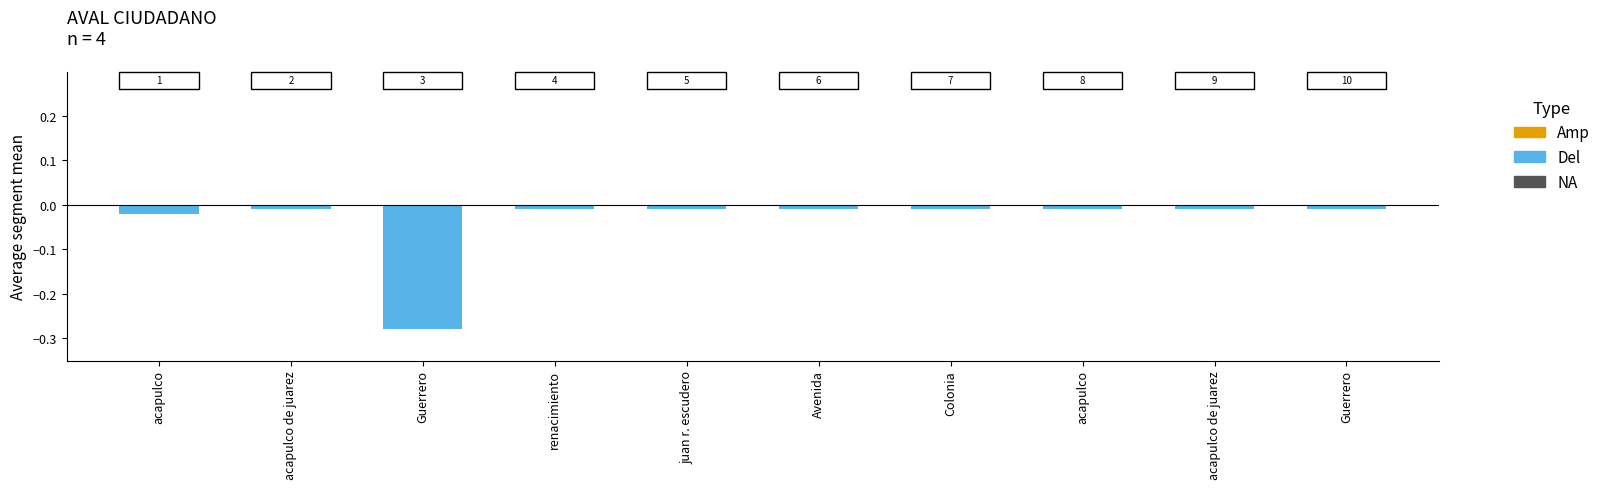

Rank the series by their maximum value, from highest to lowest.

Amp, Del